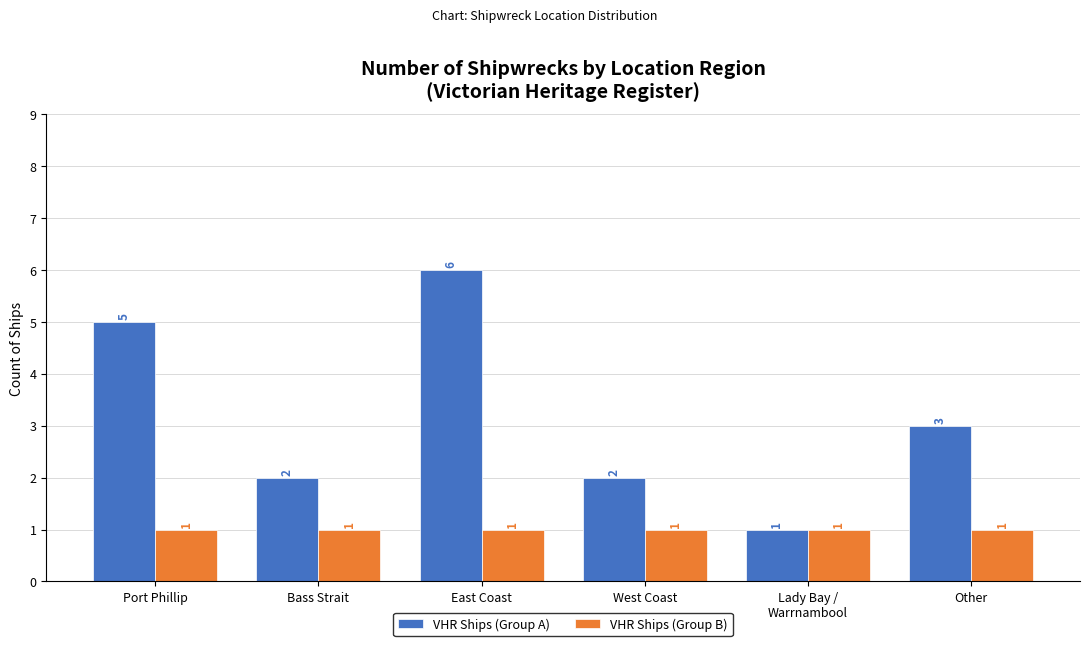

Reading left to right, what are all the values shown in this chart?

VHR Ships (Group A): 5	2	6	2	1	3
VHR Ships (Group B): 1	1	1	1	1	1